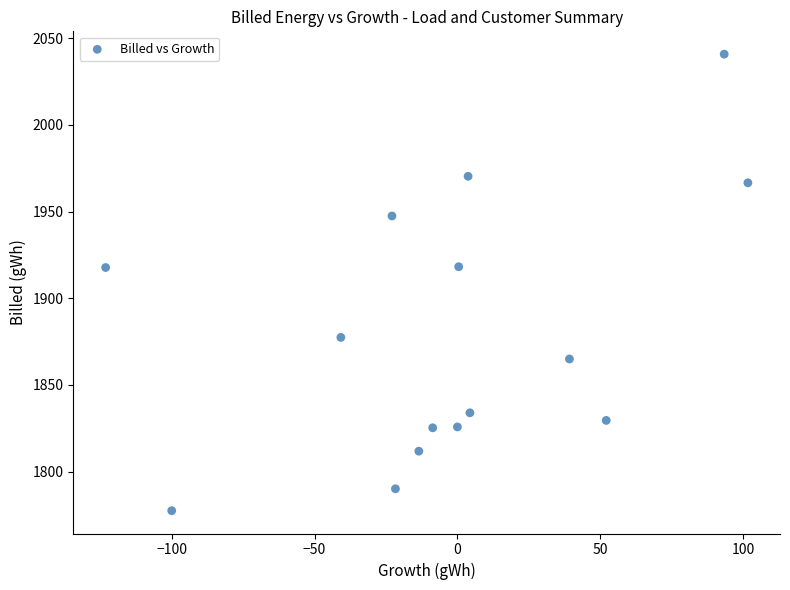

What is the range of X values (max minus min)?

224.8